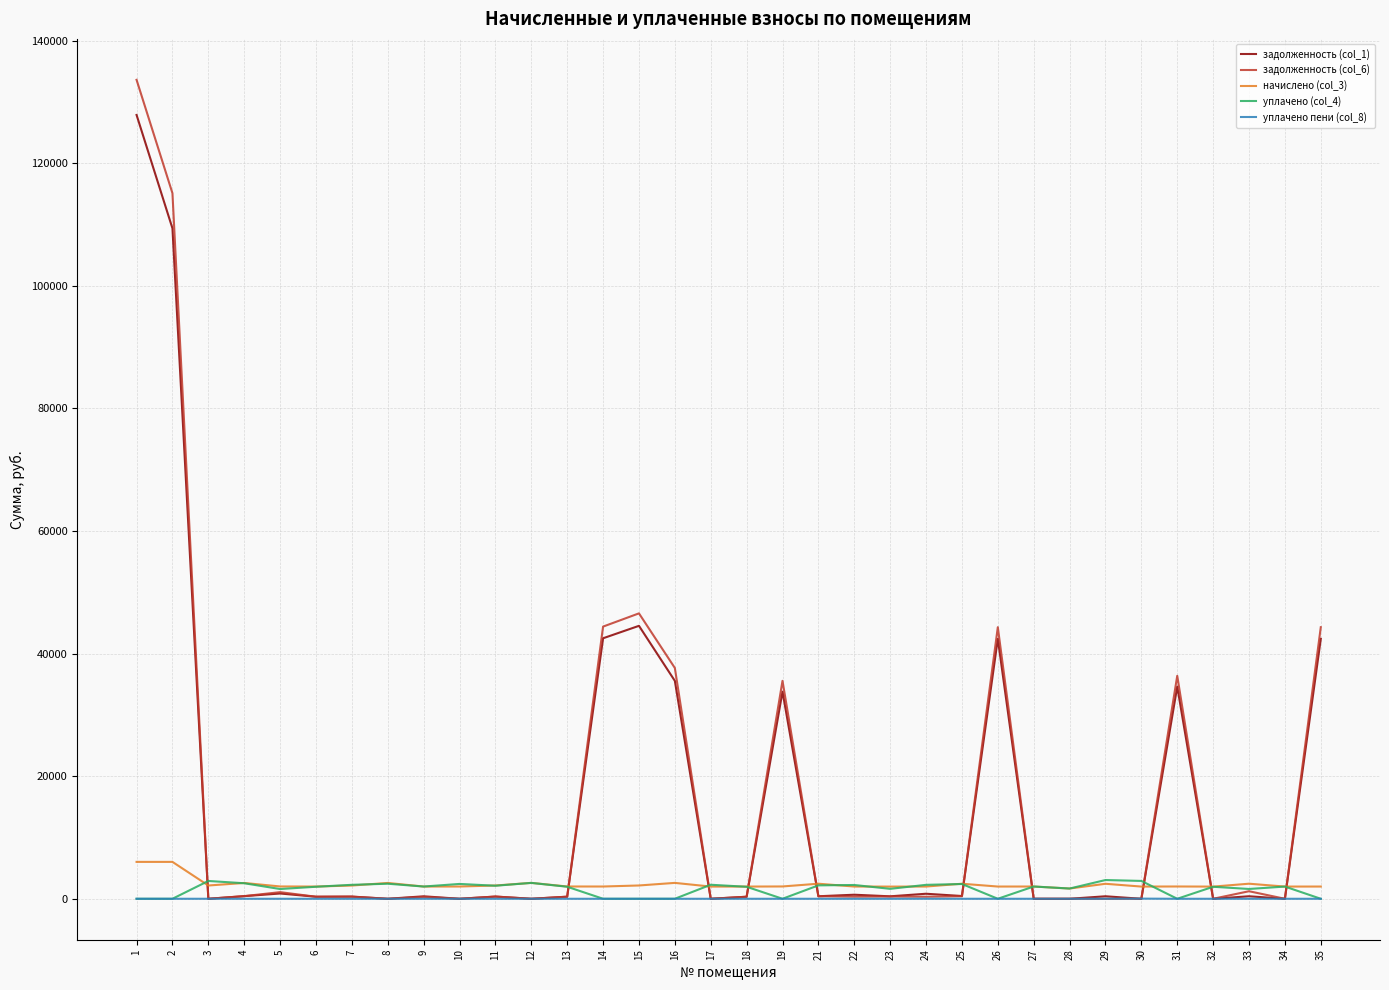

How many values in the уплачено (col_4) series are below 1991?

17